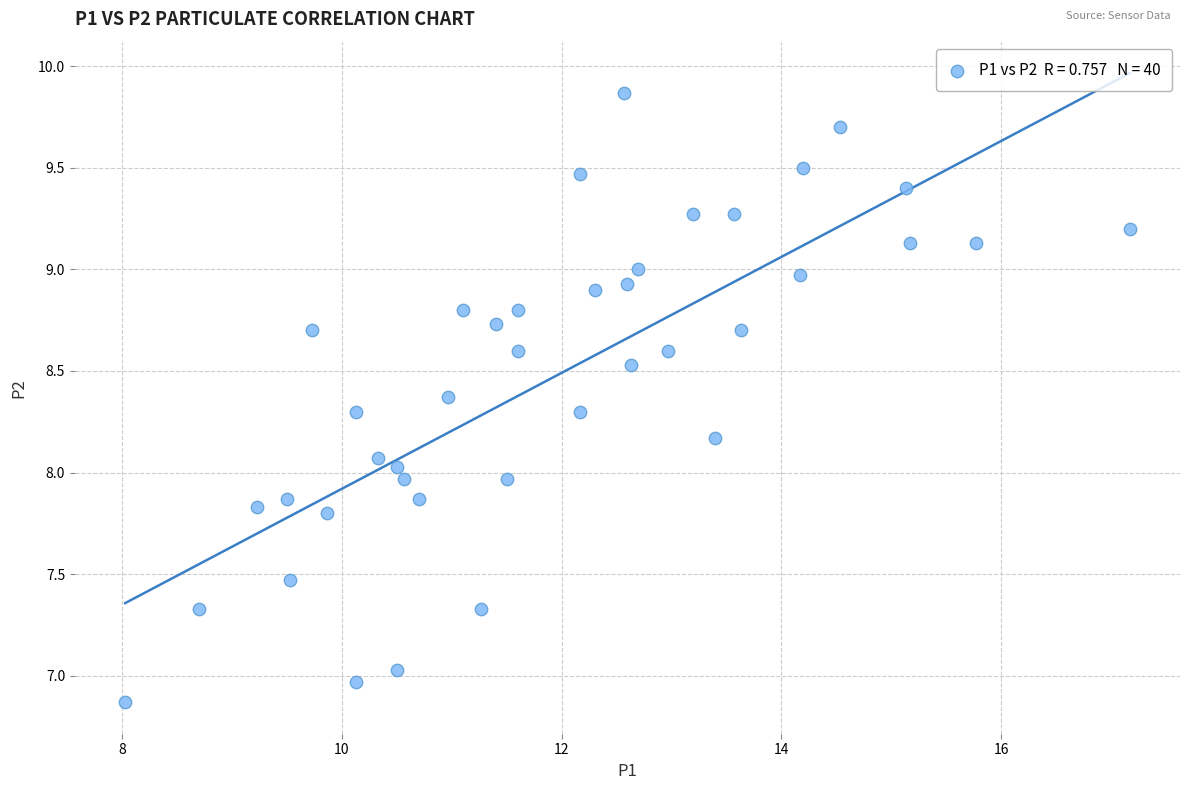

What is the range of Y values (max minus min)?

3.0